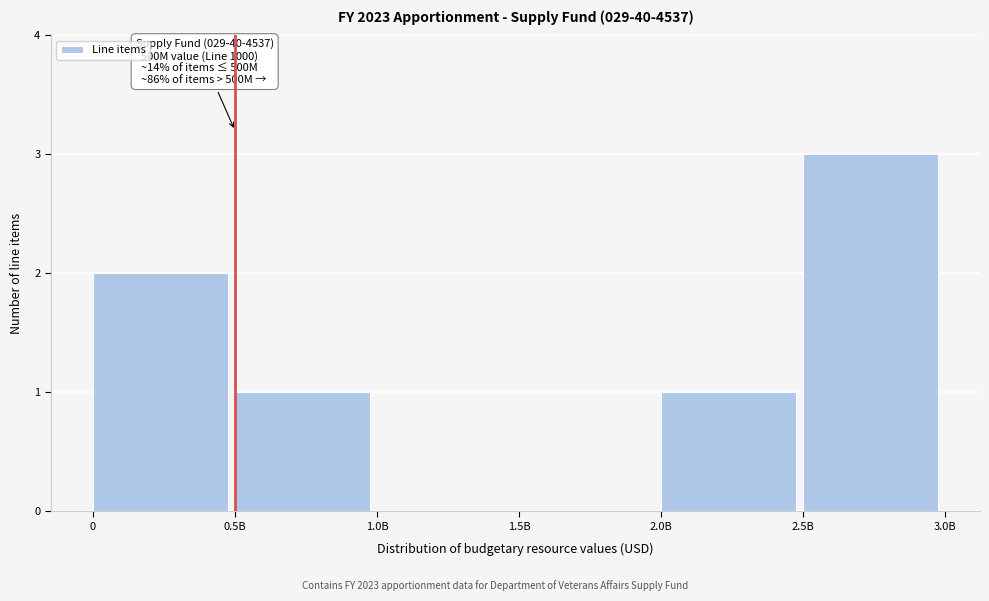

Reading left to right, extract all data points from this chart.

0=2	0.5B=1	1.0B=0	1.5B=0	2.0B=1	2.5B=3